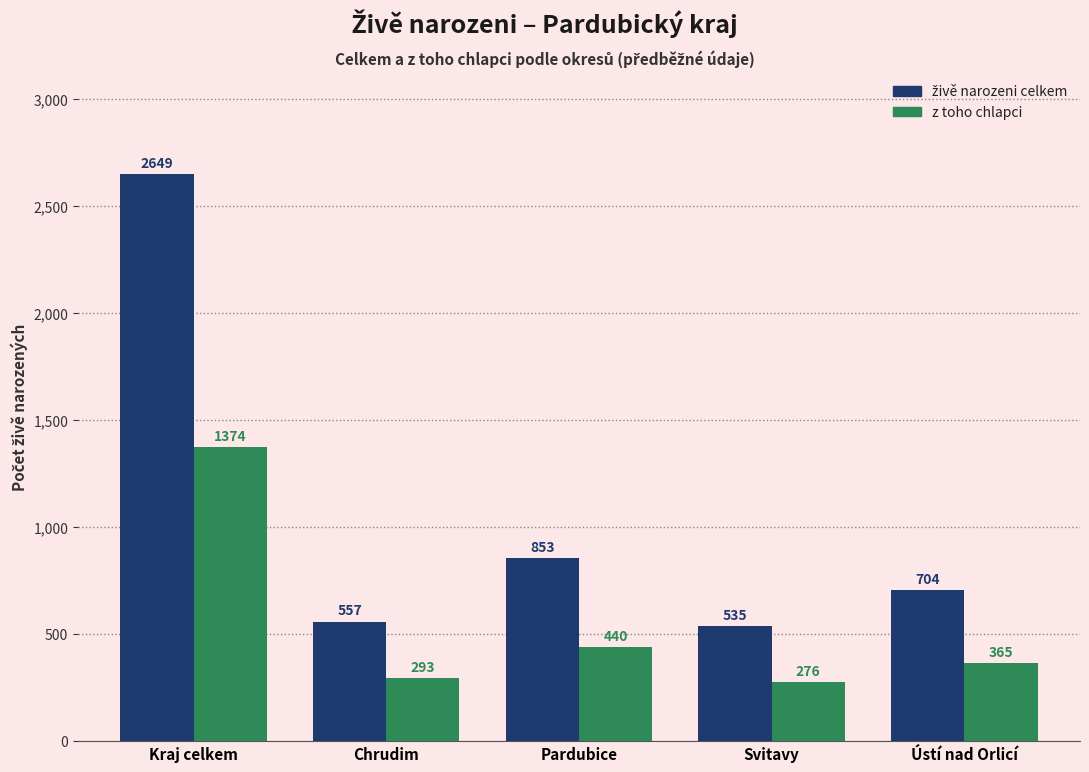

What is the total value across all series at Pardubice?

1293